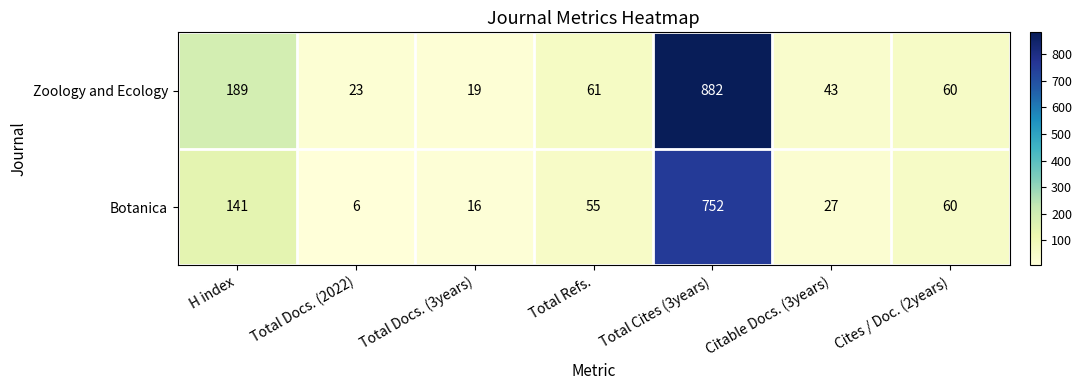

Between Total Docs. (2022) and Total Cites (3years), which series saw the biggest shift?

Zoology and Ecology